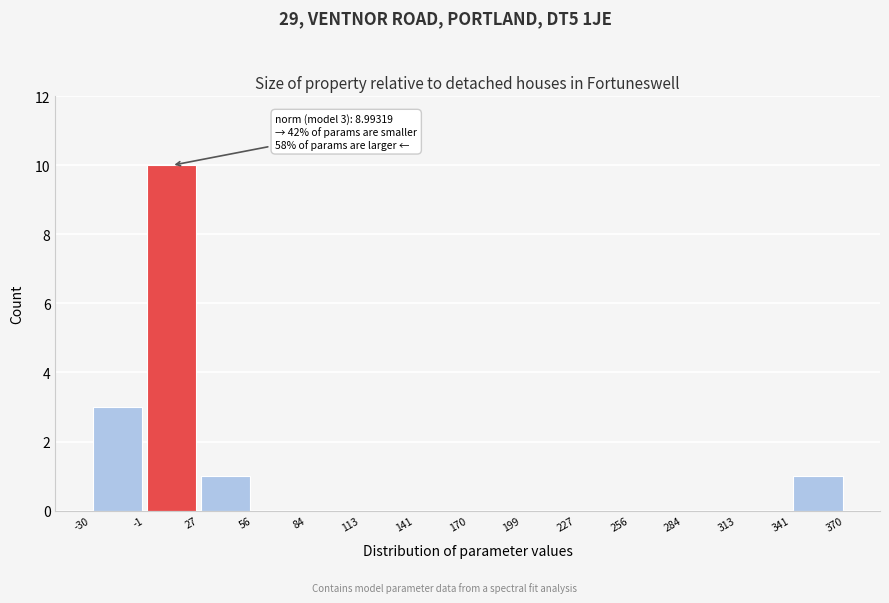

Over which range of the x-axis is the bar tallest?

-1 to 27